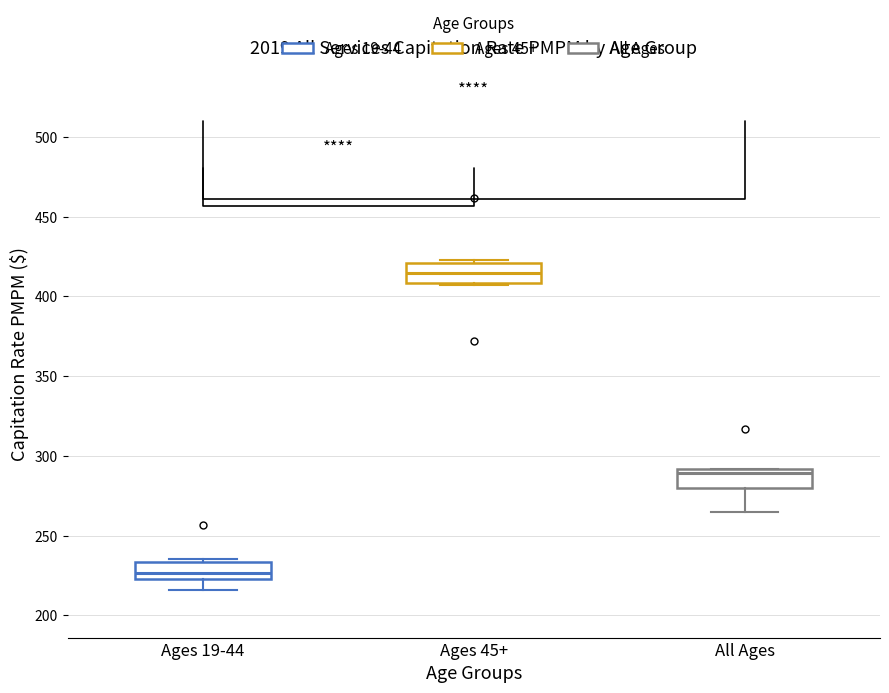

Which box's median line is the lowest?

Ages 19-44